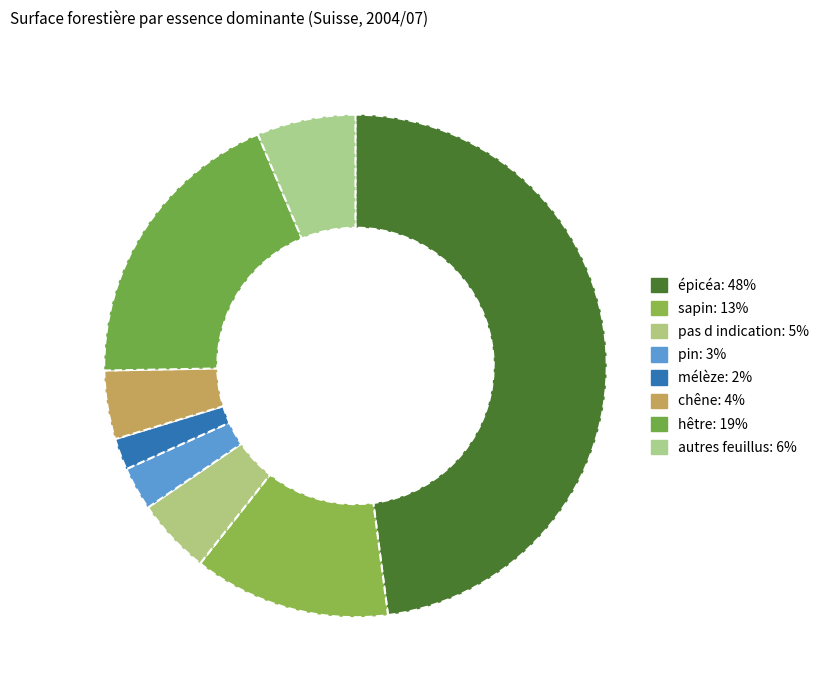

Between pin and hêtre, which is larger?

hêtre